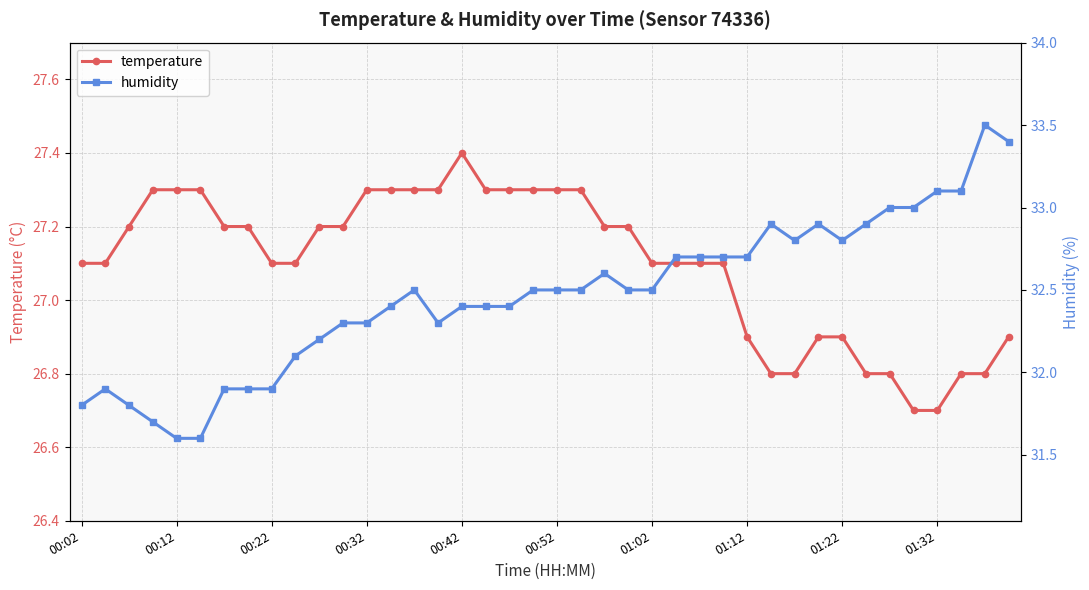

What is the difference between the maximum and minimum values in the temperature series?

0.7